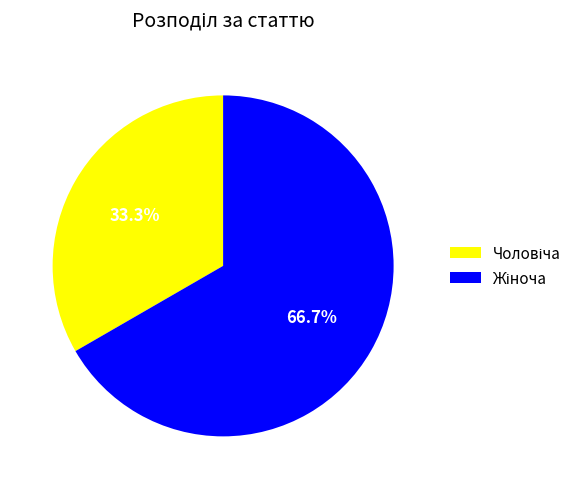

Is there any slice that represents more than half of the pie?

Yes